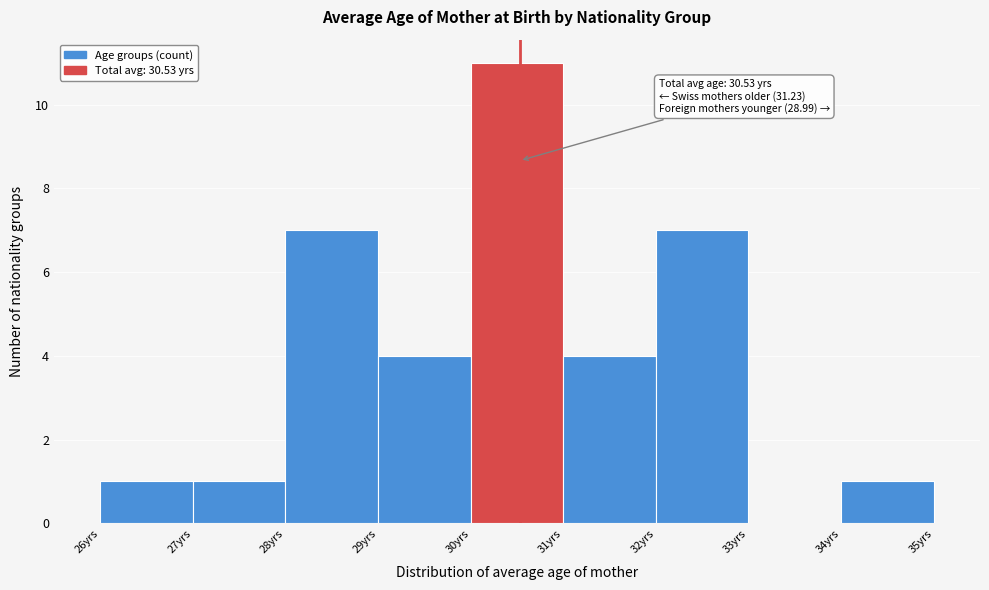

Which range on the x-axis has the tallest bar?

30 to 31